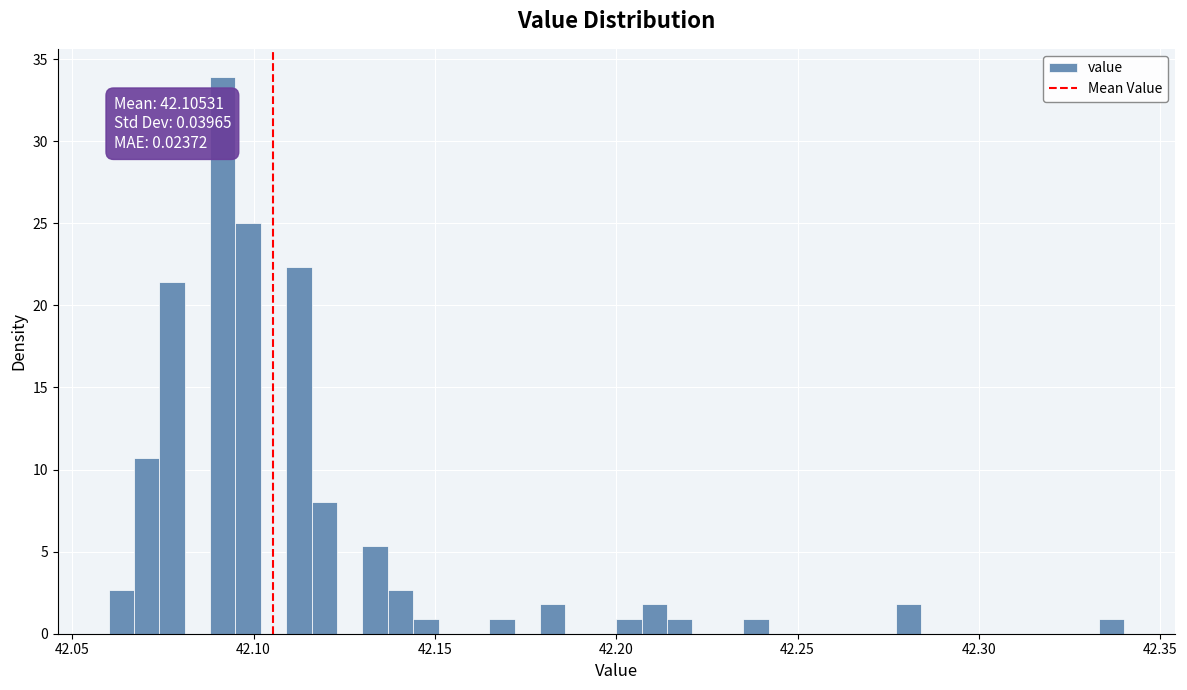

Read against the x-axis, roughly where is the centre of the tallest bar?

42.090